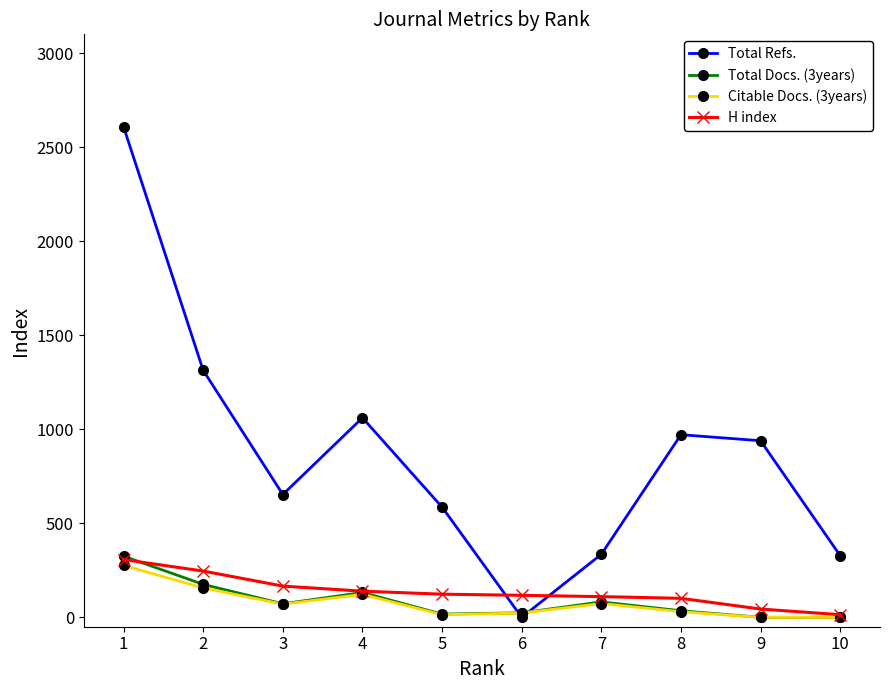

What is the difference between the maximum and minimum values in the Citable Docs. (3years) series?

276